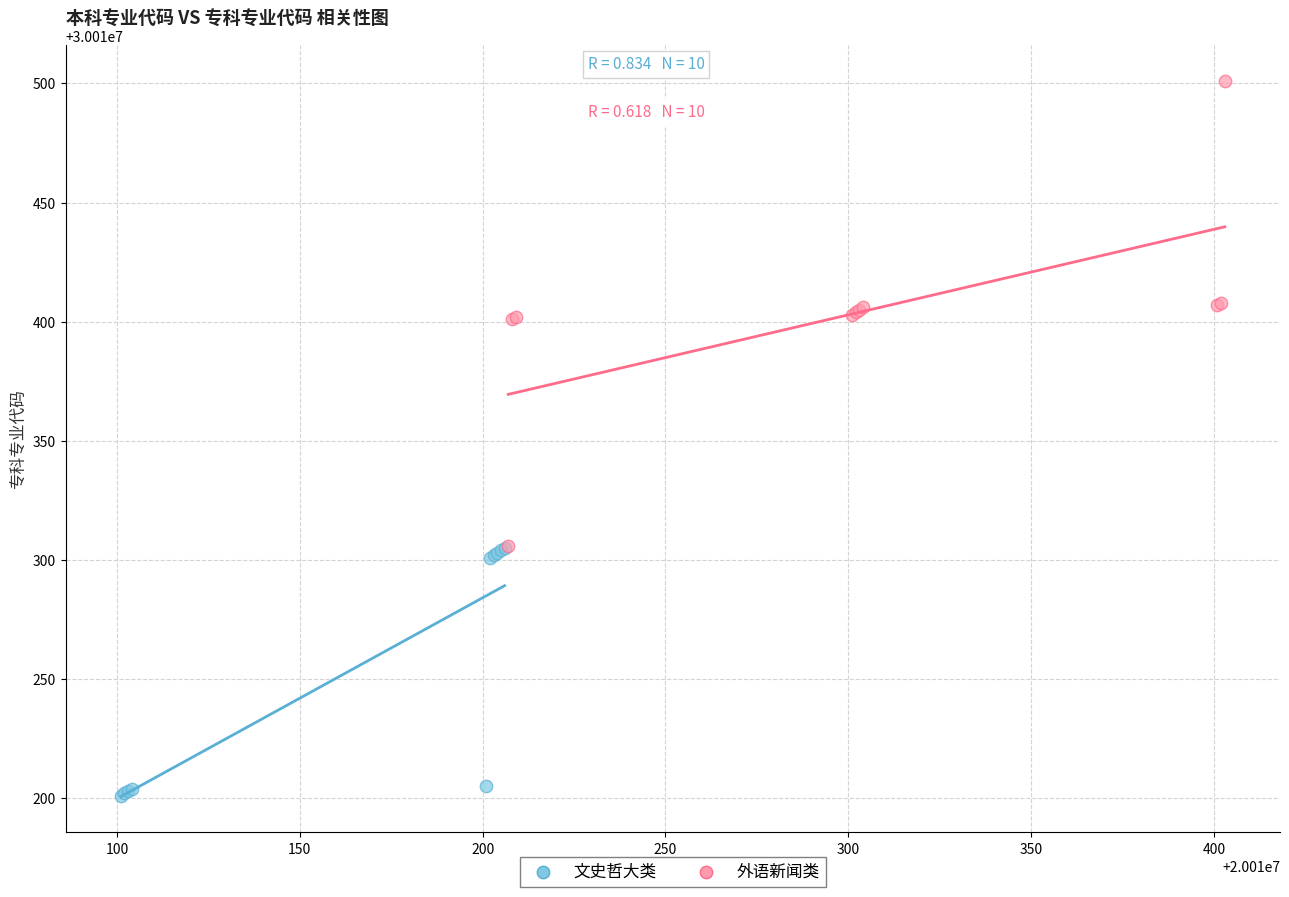

Which series reaches the maximum Y coordinate?

外语新闻类